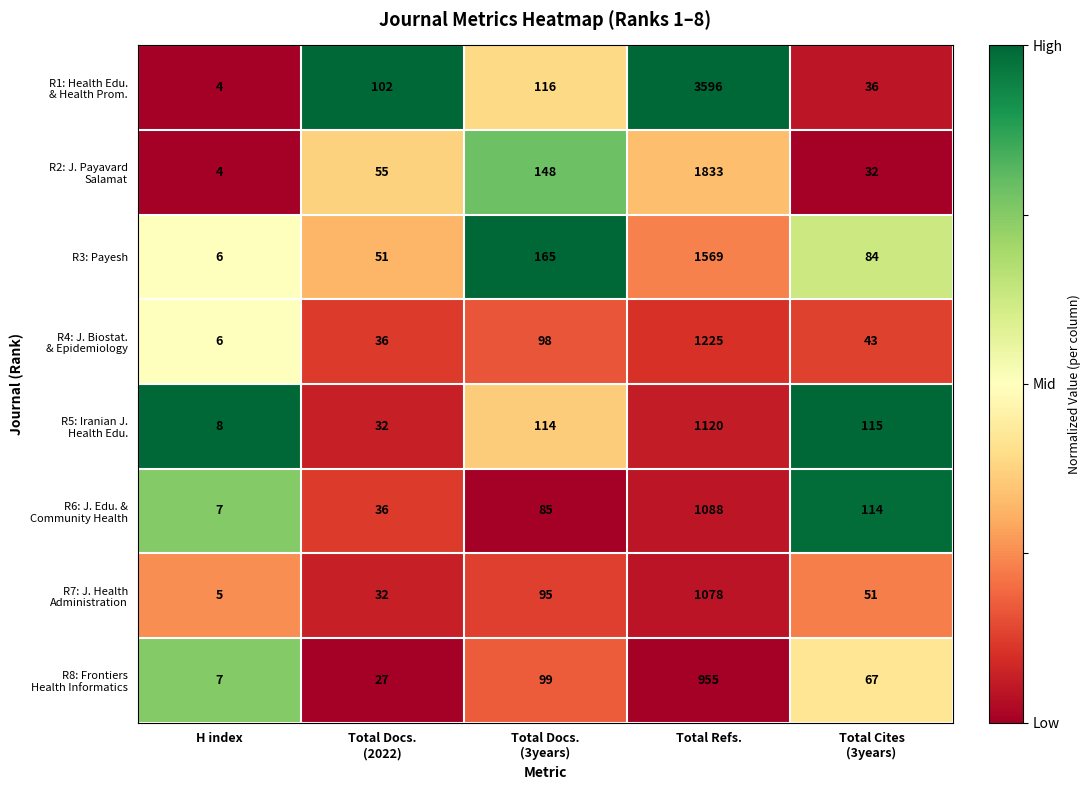

What is the total value across all series at H index?

47